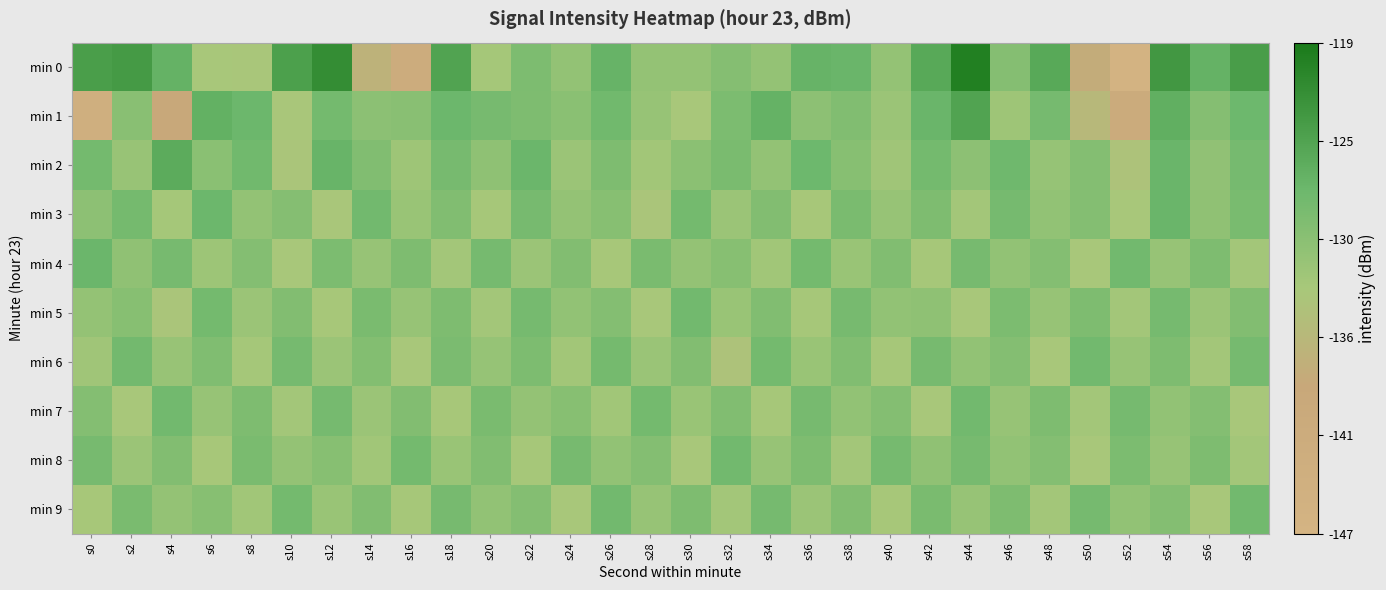

Rank the series by their maximum value, from highest to lowest.

min 0, min 1, min 2, min 3, min 4, min 5, min 6, min 7, min 8, min 9